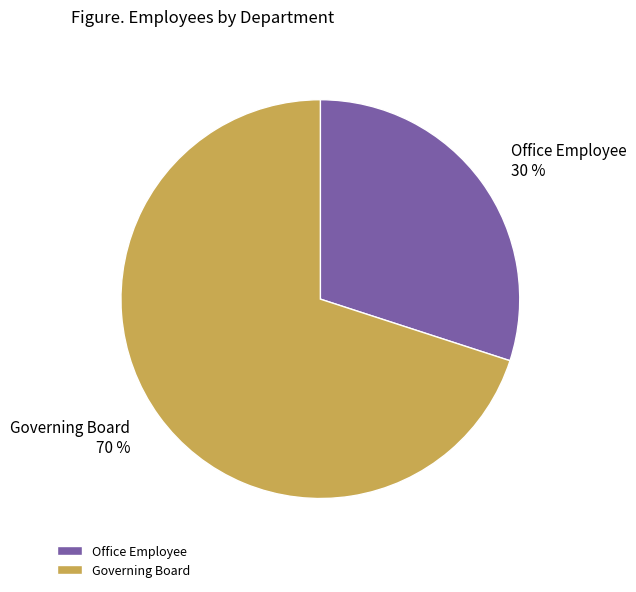

Rank the categories by value from lowest to highest.

Office Employee, Governing Board